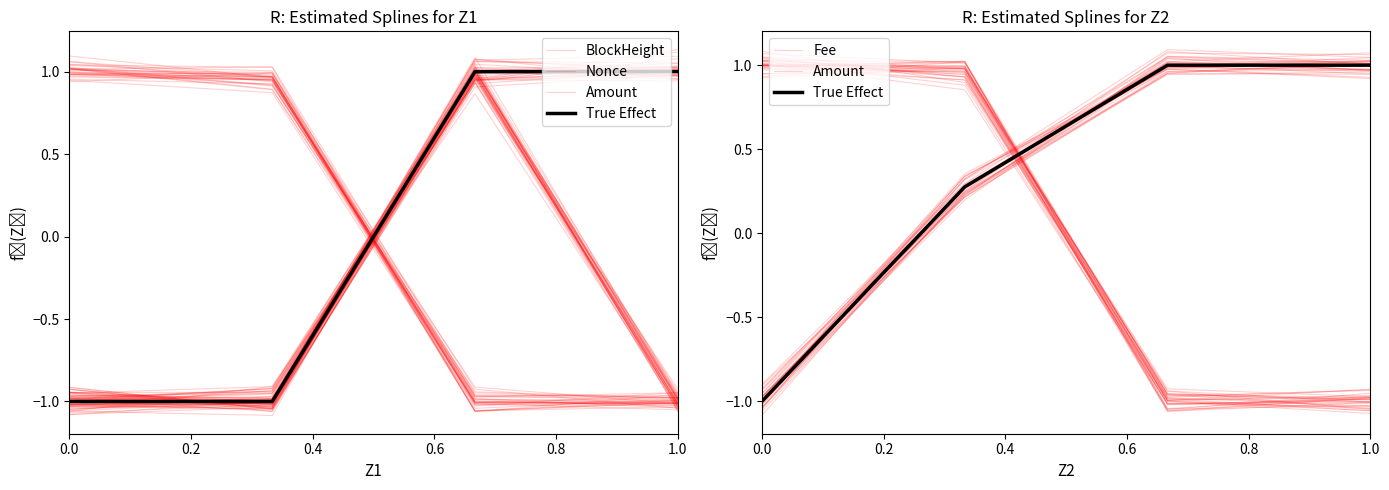

Is this an area chart (filled region under the line)?

No